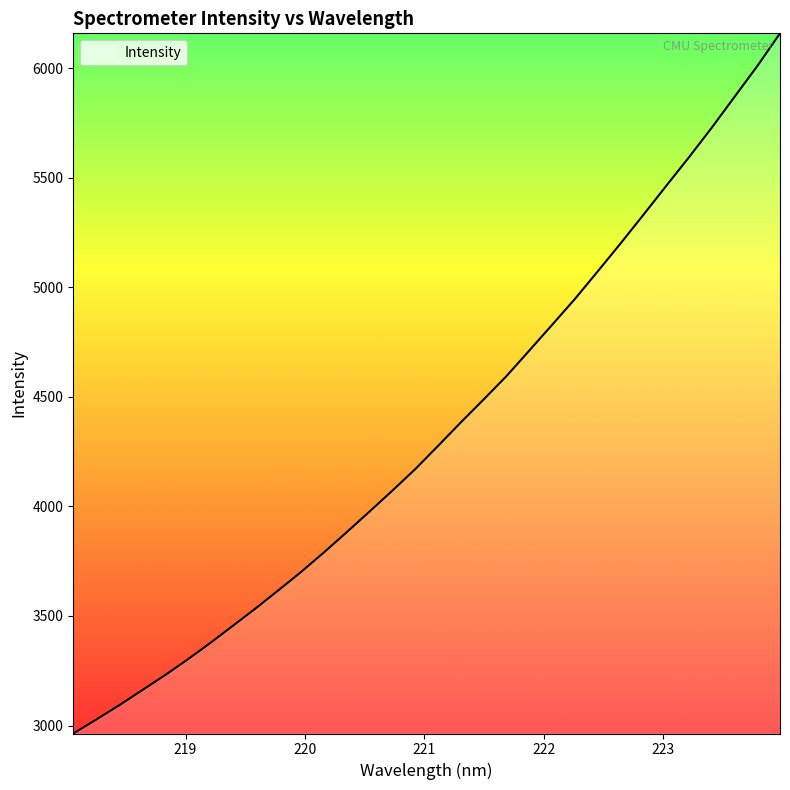

What is the difference between the maximum and minimum values?

3194.5